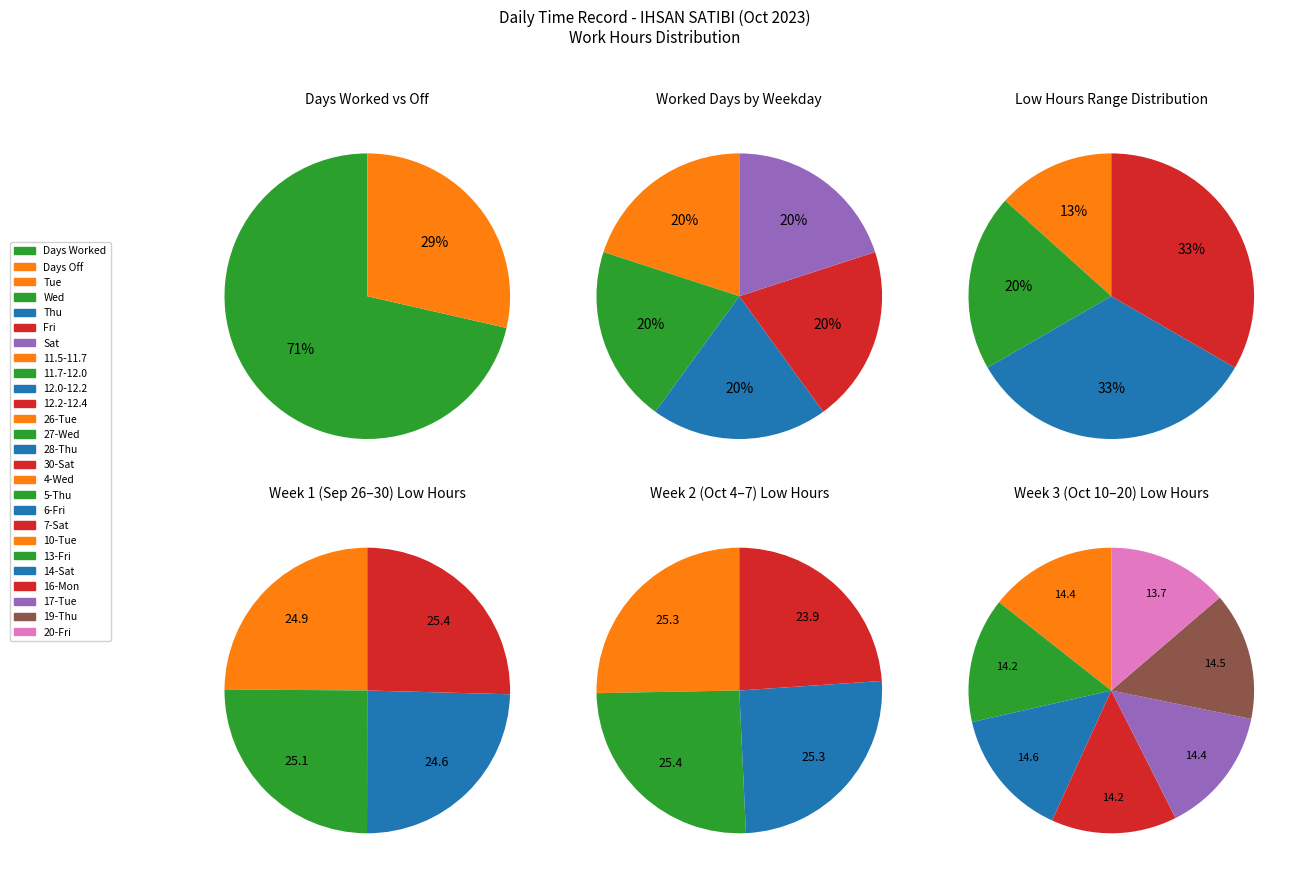

True or false: 10-Tue accounts for 21% of the total.

False